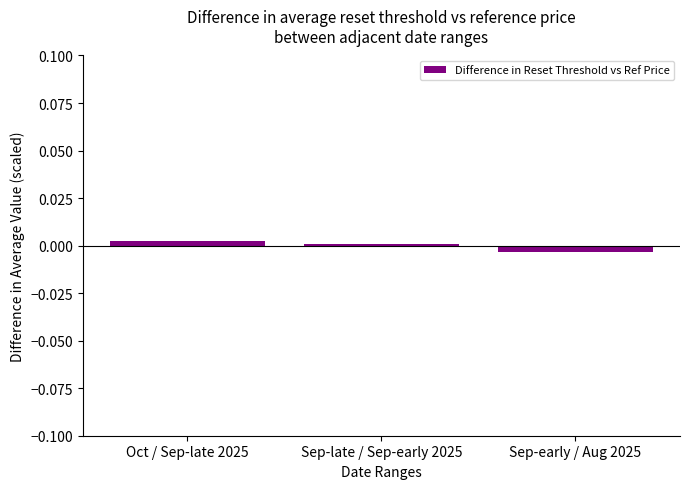

Are the bars horizontal?

No